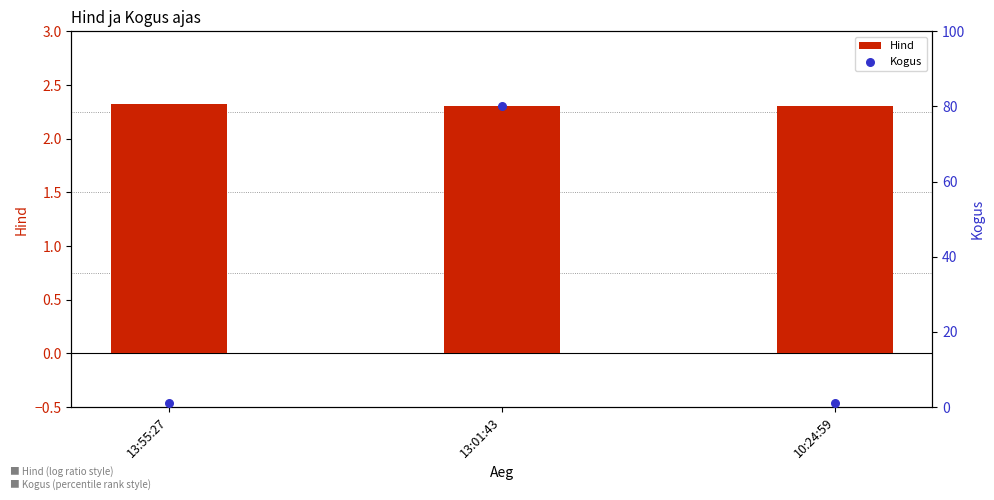

What are all the series names shown in the legend?

Hind, Kogus